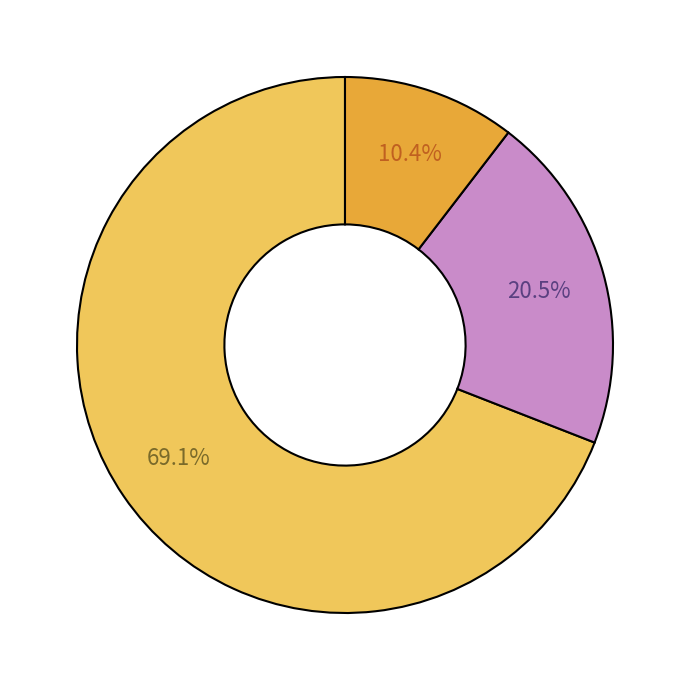

Does any single category account for the majority?

Yes